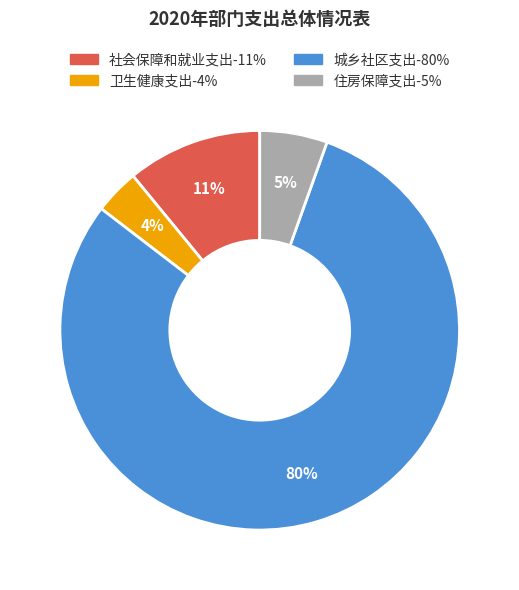

Count the number of slices in the pie.

4